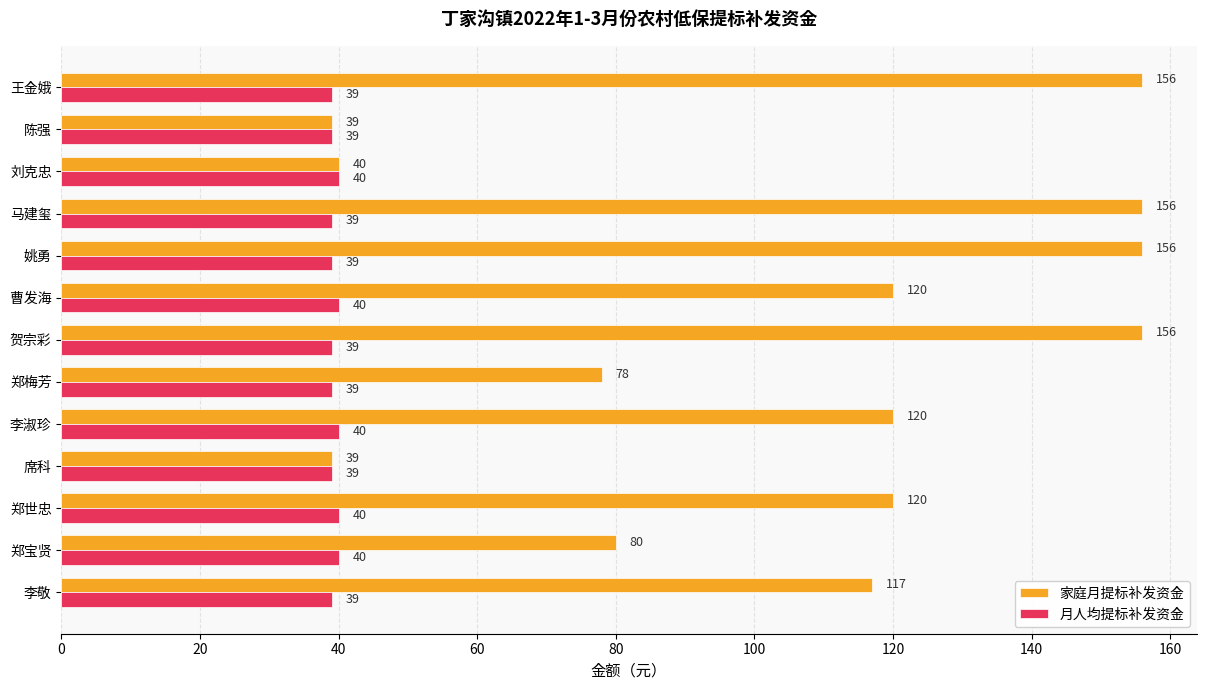

Count the 月人均提标补发资金 values in the range 39 to 40.

13